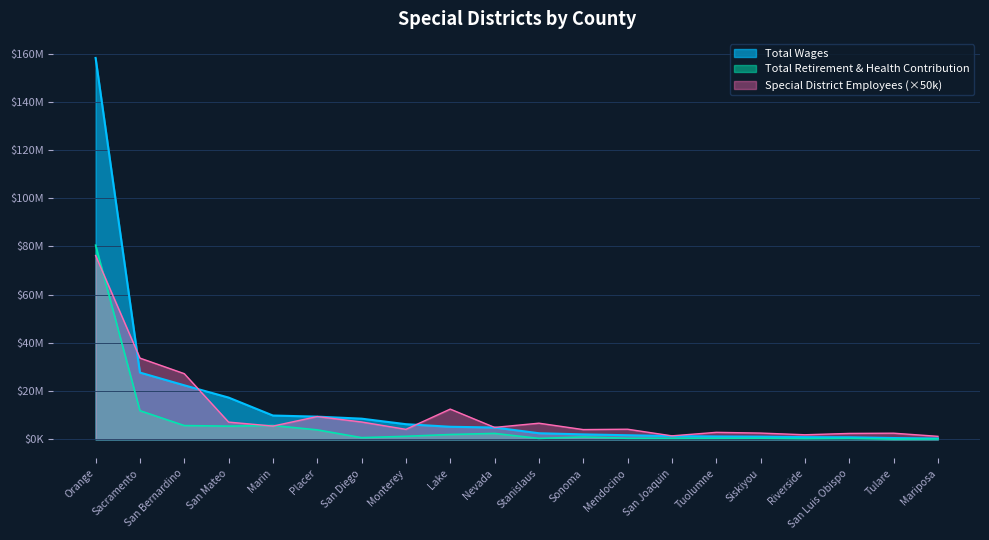

Which category has the highest value in the Total Retirement & Health Contribution series?

Orange